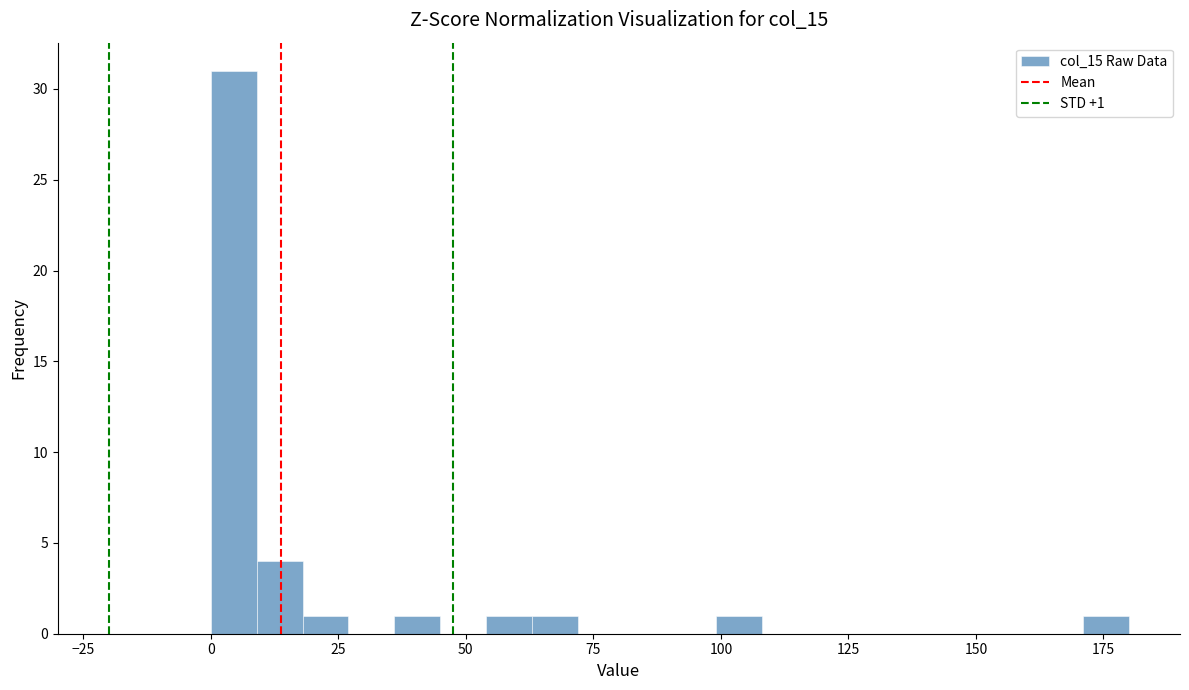

Around what value on the x-axis is the tallest bar? Give the approximate position of its centre, as read against the axis.

5